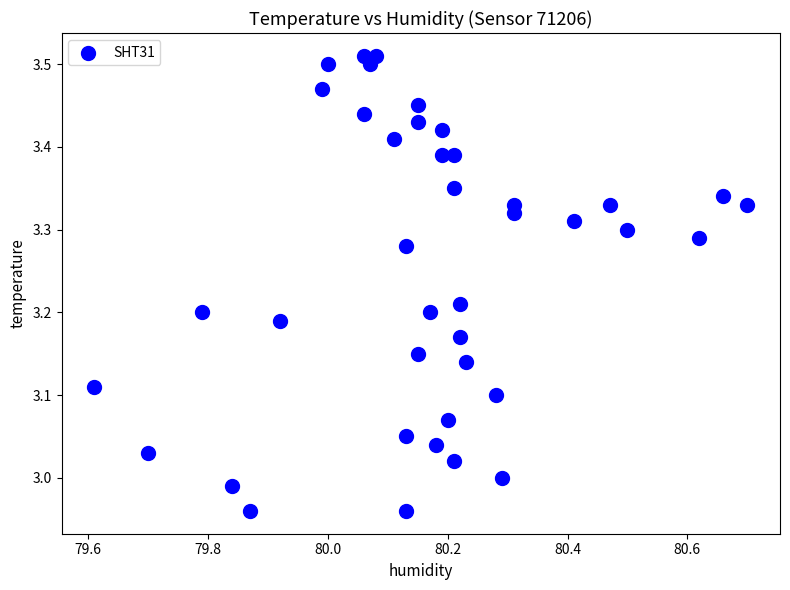

What is the range of X values (max minus min)?

1.1